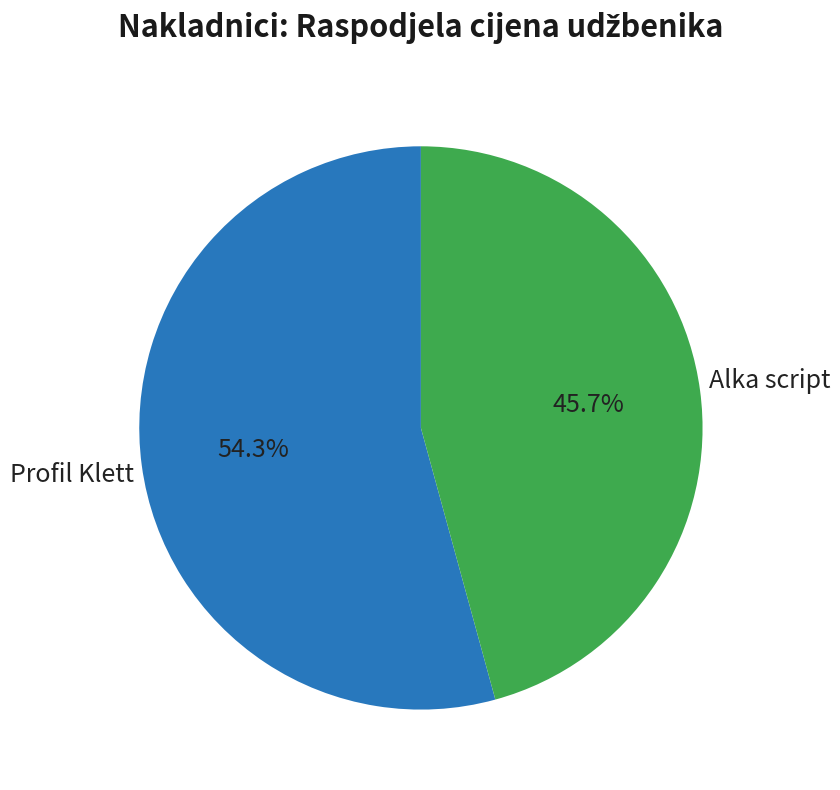

Is there any slice that represents more than half of the pie?

Yes